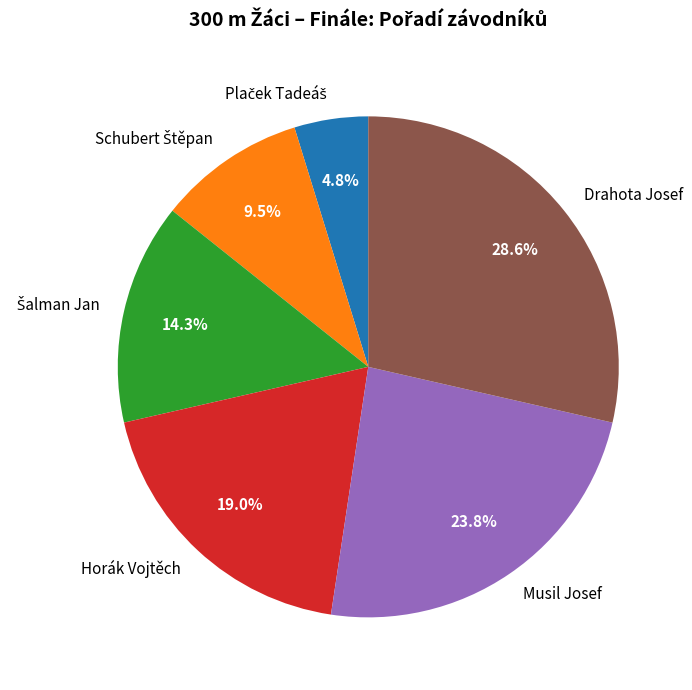

Which has a higher value, Horák Vojtěch or Drahota Josef?

Drahota Josef